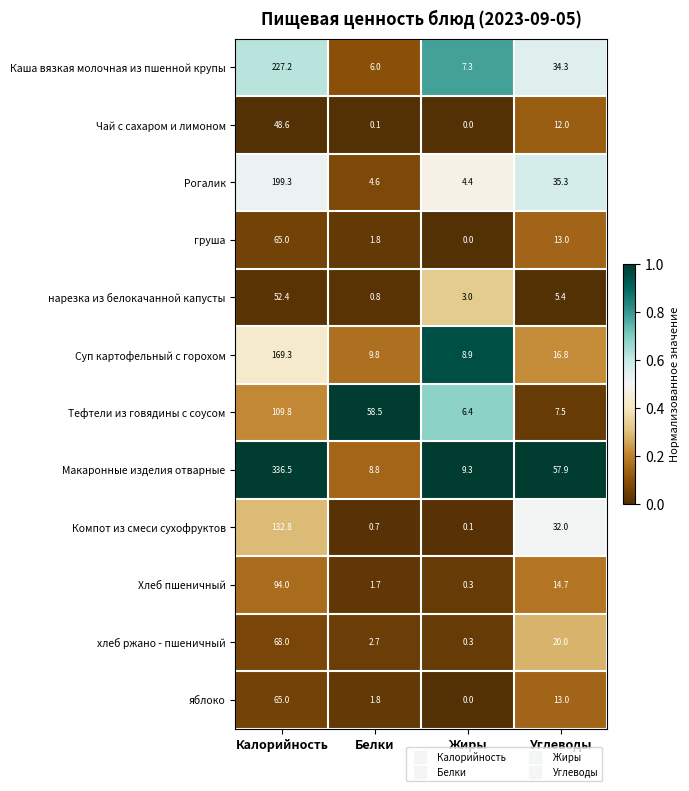

The нарезка из белокачанной капусты series shows 0.8 at Белки. True or false?

True